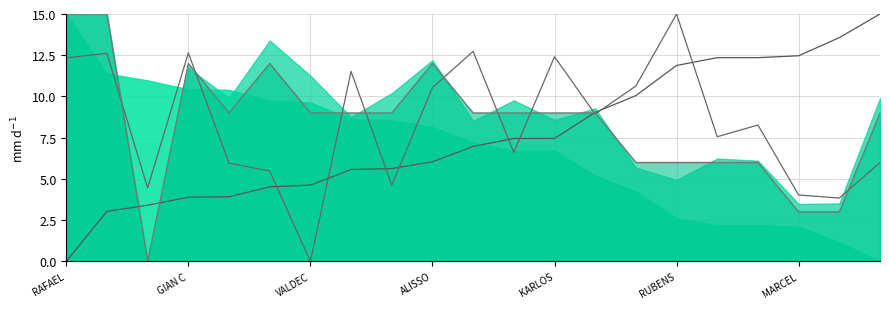

Reading right to left, list all the values displayed in this chart.

Best Lap time: 15.0	13.6	12.5	12.4	12.4	11.9	10.1	9.0	7.5	7.5	7.0	6.0	5.6	5.6	4.6	4.5	3.9	3.9	3.4	3.0	0.0
Total Time: 6.0	3.8	4.0	8.3	7.6	15.0	10.6	8.9	12.4	6.6	12.7	10.5	4.6	11.5	0.0	5.5	6.0	12.6	4.4	12.6	12.3
Total Laps: 9.0	3.0	3.0	6.0	6.0	6.0	6.0	9.0	9.0	9.0	9.0	12.0	9.0	9.0	9.0	12.0	9.0	12.0	0.0	15.0	15.0